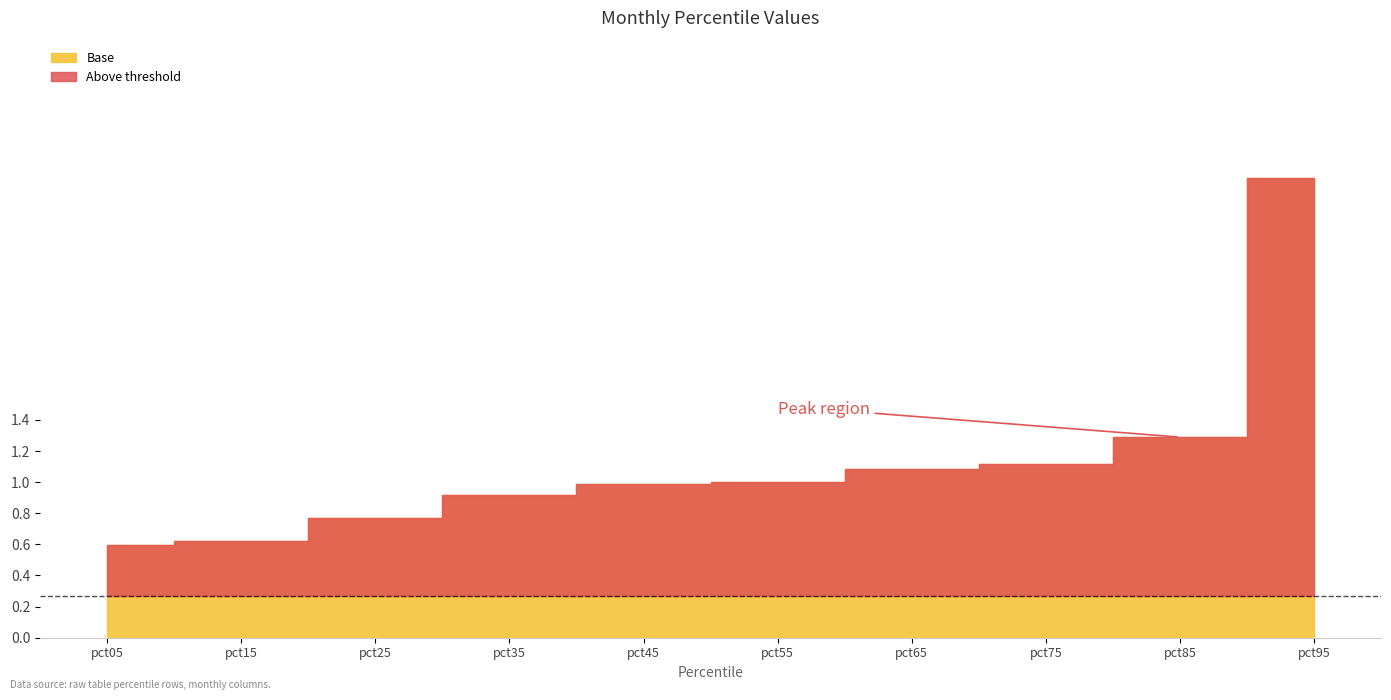

True or false: Jan and Jun intersect in this chart.

False